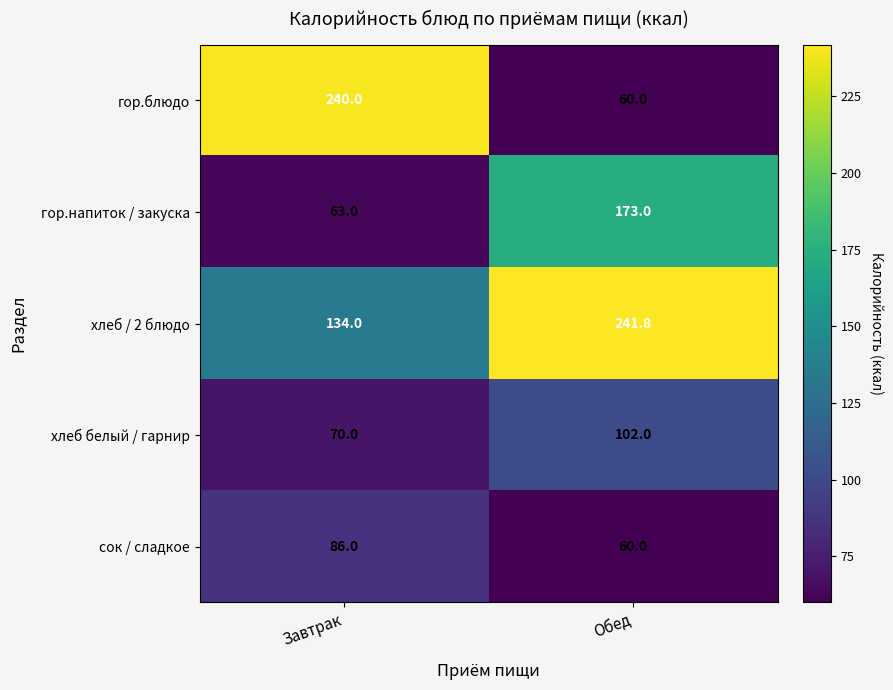

The value of сок / сладкое at Завтрак is 86.0. True or false?

True